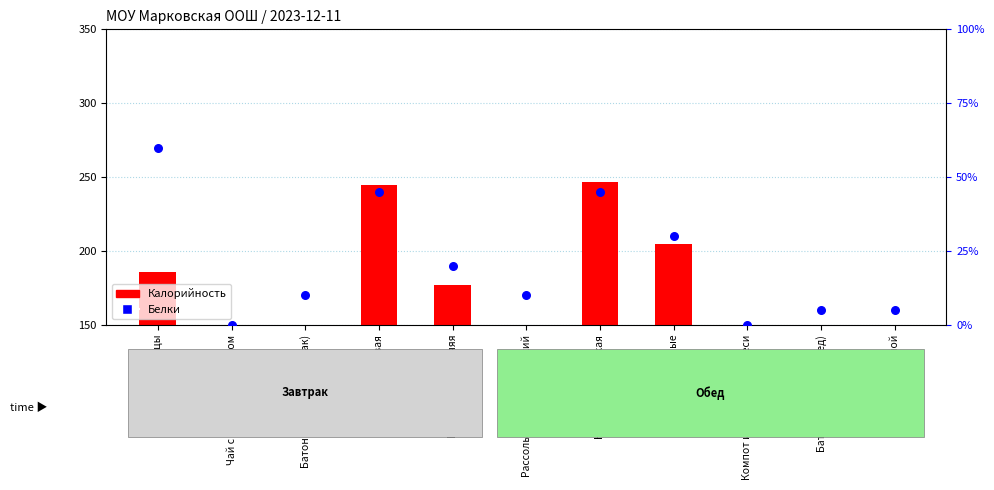

Which series has the widest spread of Y values?

Калорийность